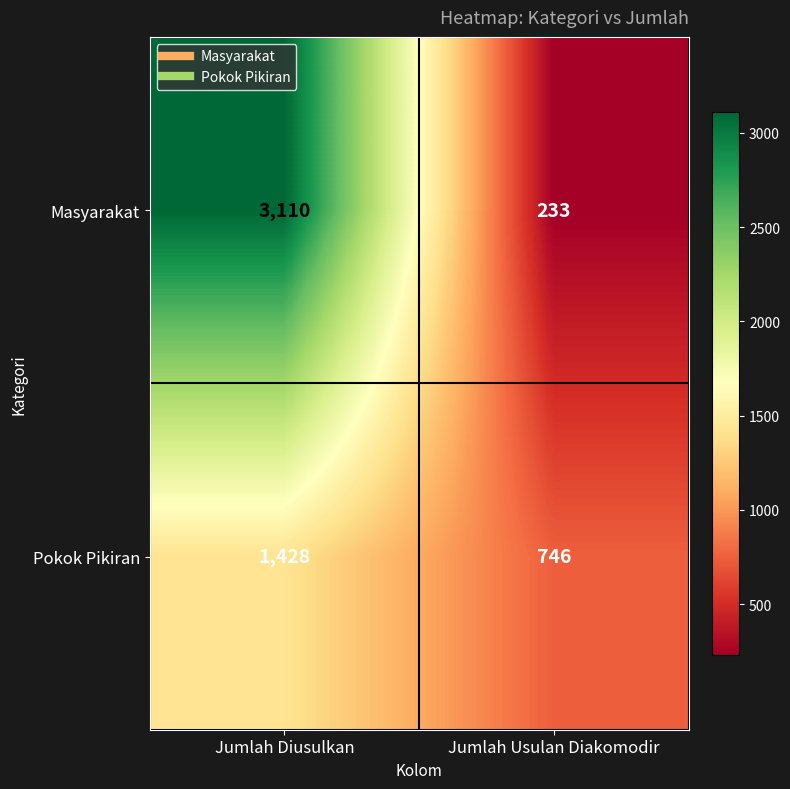

What is the average value of the Masyarakat series?

1672